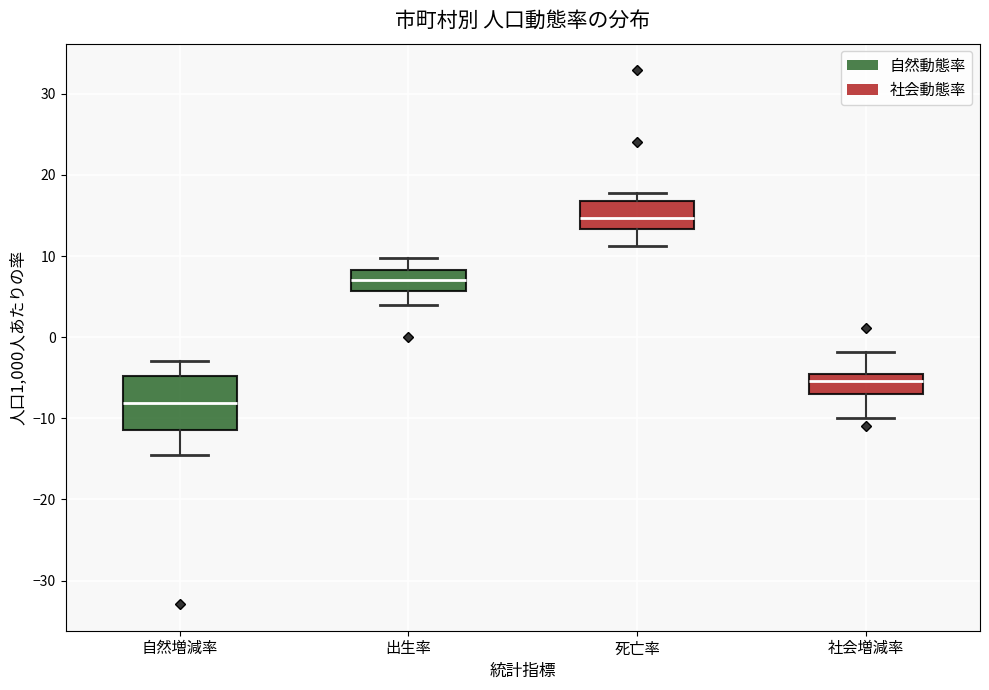

Reading left to right, read every box against the y-axis: the position of its median line, the range the box covers, and the ends of its whiskers. The values are not printed on the chart, so give them approximately, as read against the axis.

自然増減率: median -8, box -11 to -5, whiskers -14 to -3
出生率: median 7, box 6 to 8, whiskers 4 to 10
死亡率: median 15, box 13 to 17, whiskers 11 to 18
社会増減率: median -5 (just below the box's upper edge), box -7 to -5, whiskers -10 to -2